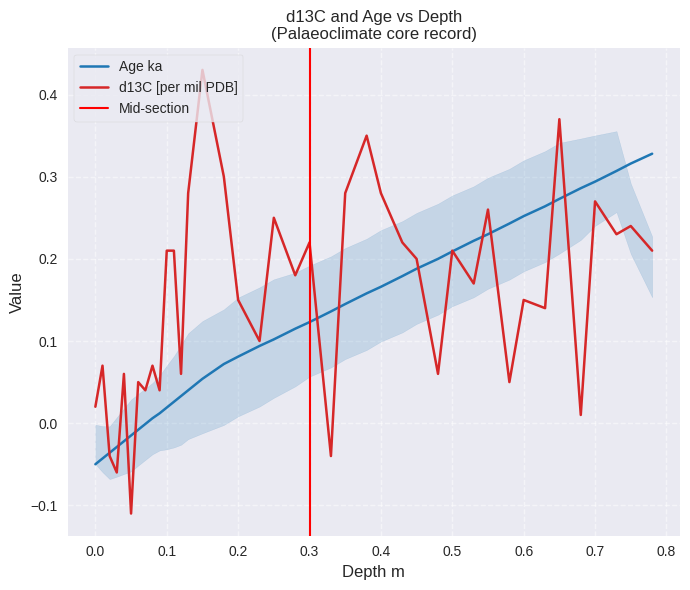

Reading right to left, list all the values displayed in this chart.

Age ka: 0.78=0.3	0.75=0.3	0.73=0.3	0.7=0.3	0.68=0.3	0.65=0.3	0.63=0.3	0.6=0.3	0.58=0.2	0.55=0.2	0.53=0.2	0.5=0.2	0.48=0.2	0.45=0.2	0.43=0.2	0.4=0.2	0.38=0.2	0.35=0.1	0.33=0.1	0.3=0.1	0.28=0.1	0.25=0.1	0.23=0.1	0.2=0.1	0.18=0.1	0.15=0.1	0.13=0.0	0.12=0.0	0.11=0.0	0.1=0.0	0.09=0.0	0.08=0.0	0.07=-0.0	0.06=-0.0	0.05=-0.0	0.04=-0.0	0.03=-0.0	0.02=-0.0	0.01=-0.0	0.0=-0.1
d13C [per mil PDB]: 0.78=0.2	0.75=0.2	0.73=0.2	0.7=0.3	0.68=0.0	0.65=0.4	0.63=0.1	0.6=0.1	0.58=0.1	0.55=0.3	0.53=0.2	0.5=0.2	0.48=0.1	0.45=0.2	0.43=0.2	0.4=0.3	0.38=0.3	0.35=0.3	0.33=-0.0	0.3=0.2	0.28=0.2	0.25=0.2	0.23=0.1	0.2=0.1	0.18=0.3	0.15=0.4	0.13=0.3	0.12=0.1	0.11=0.2	0.1=0.2	0.09=0.0	0.08=0.1	0.07=0.0	0.06=0.1	0.05=-0.1	0.04=0.1	0.03=-0.1	0.02=-0.0	0.01=0.1	0.0=0.0